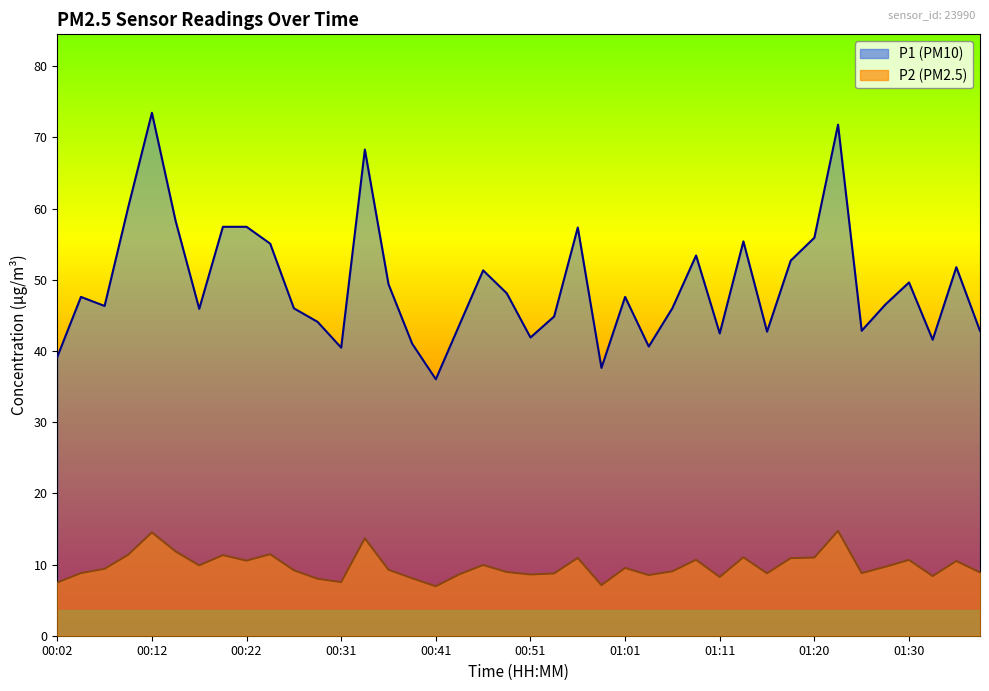

Between 01:33 and 00:26, which is larger?

00:26